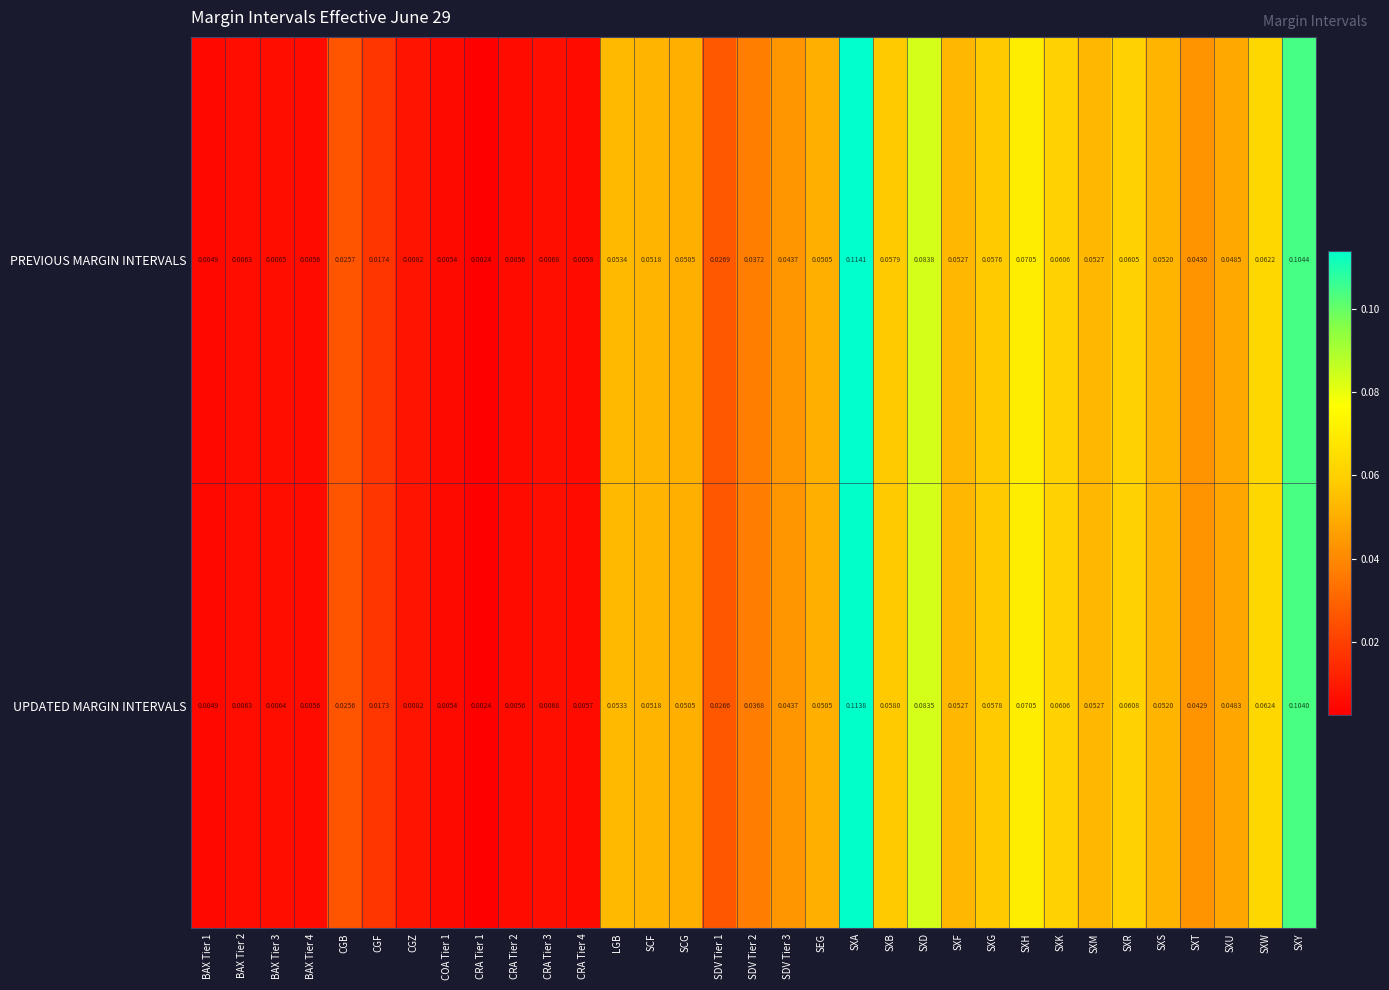

Between CGB and SXD, which series saw the biggest shift?

PREVIOUS MARGIN INTERVALS